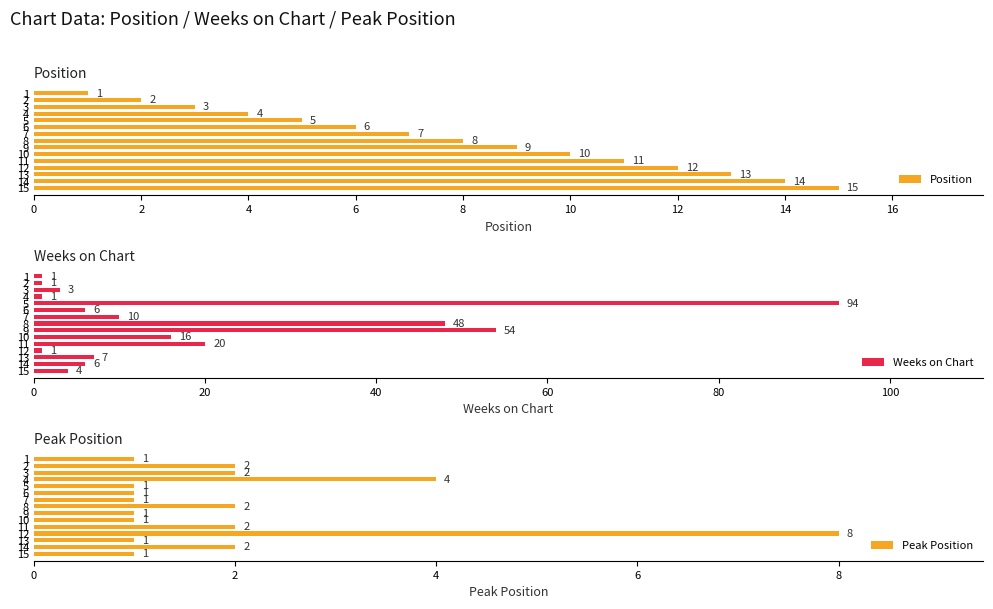

True or false: Weeks on Chart has a value of 1 at 11.

False